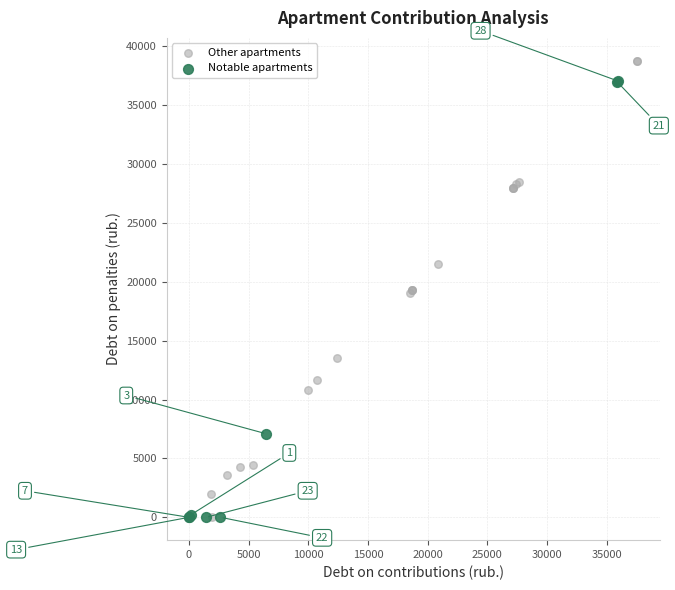

Which series has the widest spread of Y values?

Other apartments